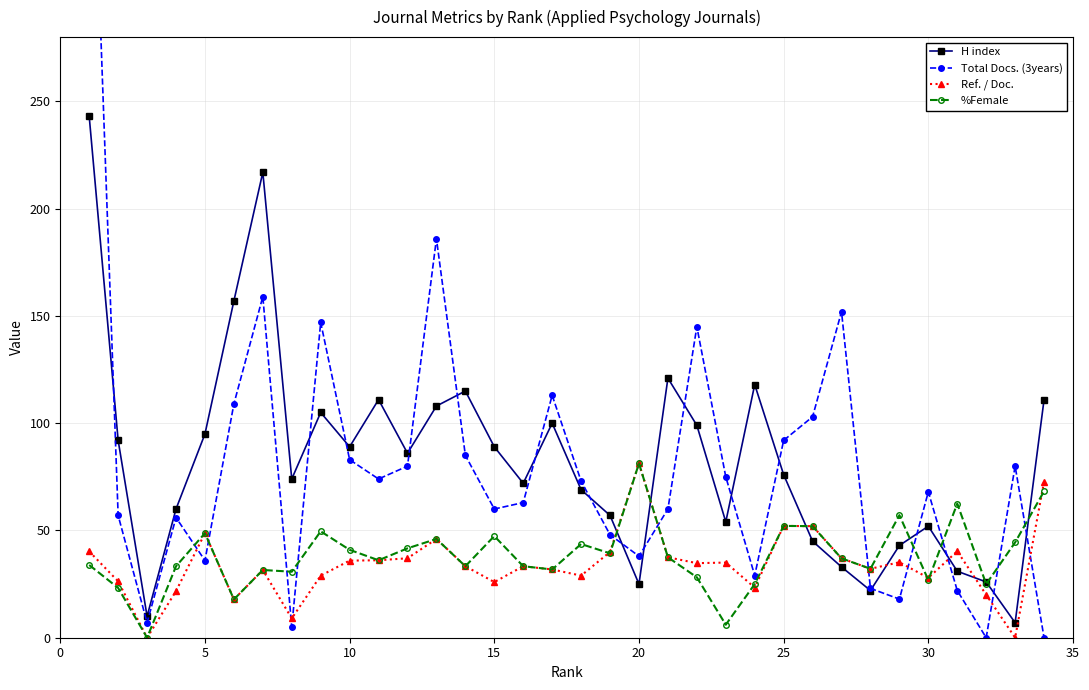

True or false: Ref. / Doc. has more than 2 interior local peaks.

True